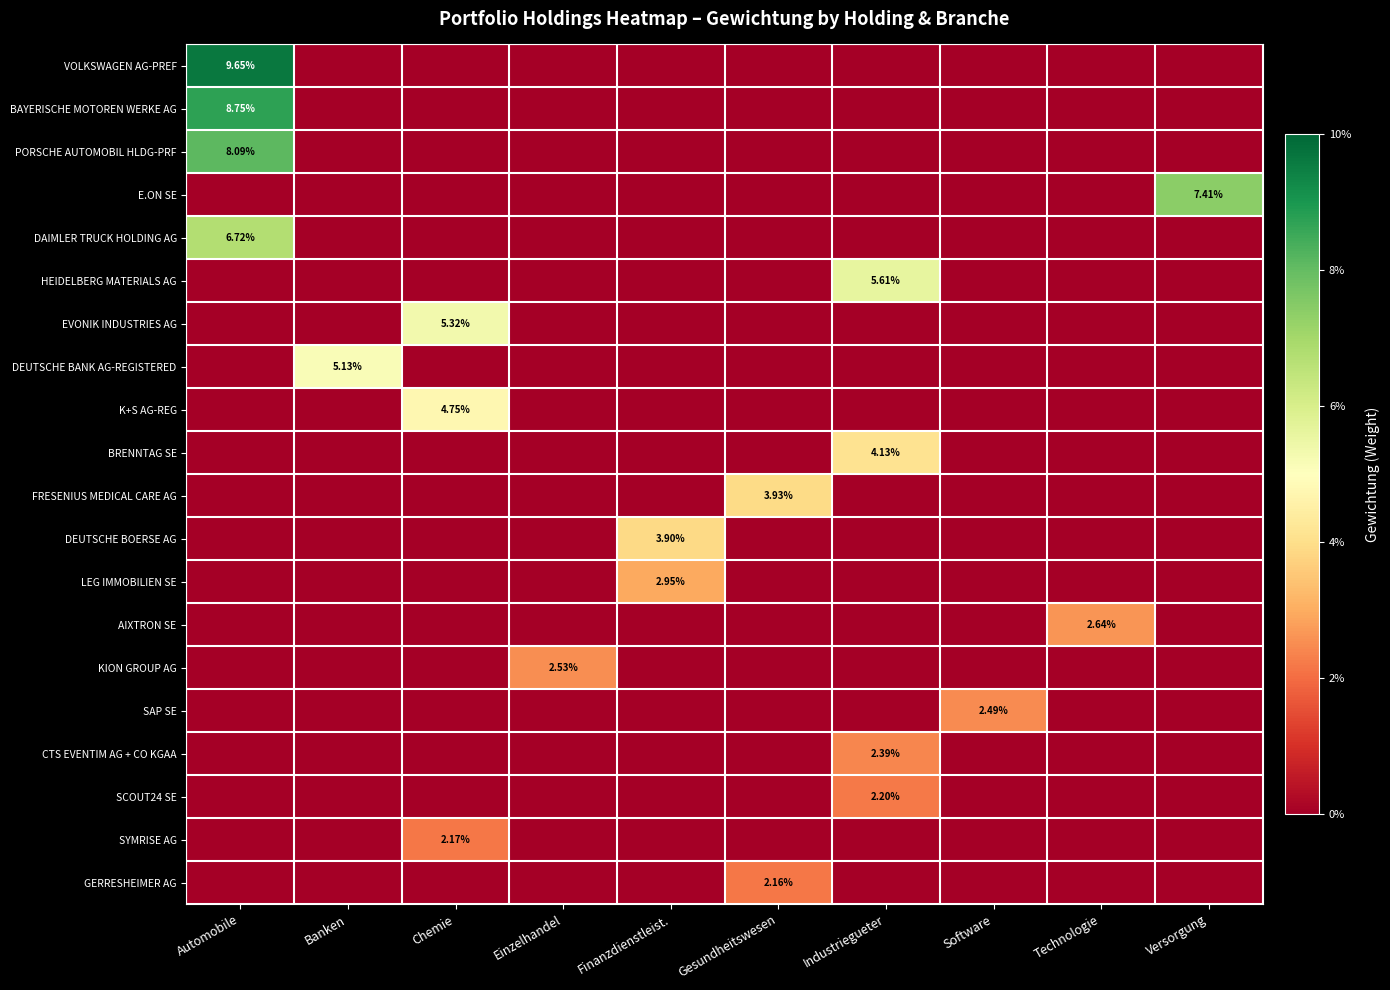

List the labels in order of E.ON SE value, largest first.

Versorgung, Automobile, Banken, Chemie, Einzelhandel, Finanzdienstleist., Gesundheitswesen, Industriegueter, Software, Technologie